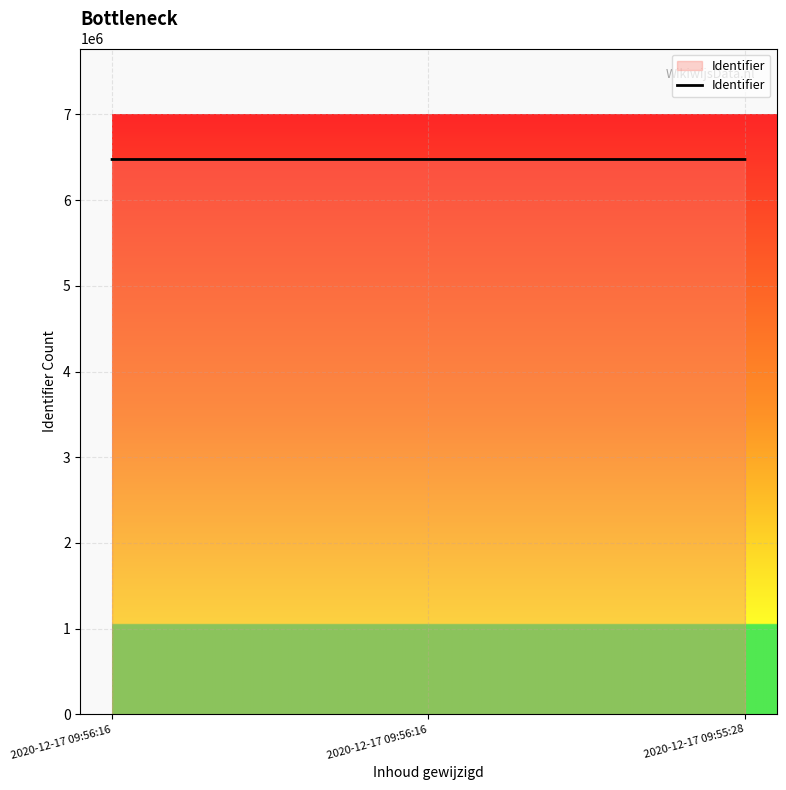

Does the chart display data point markers on the line(s)?

No